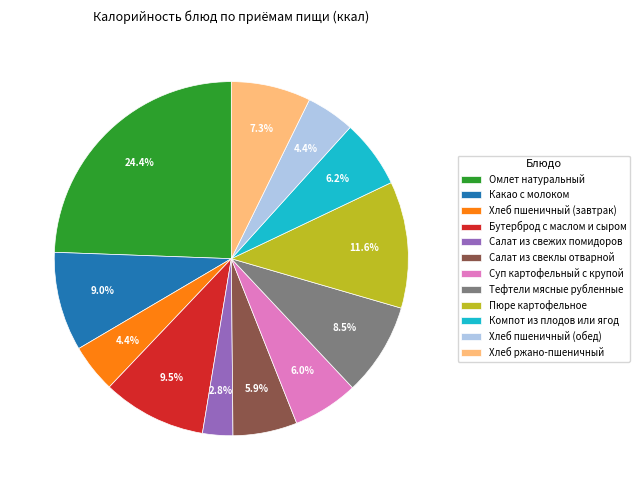

How many slices are in this pie chart?

12